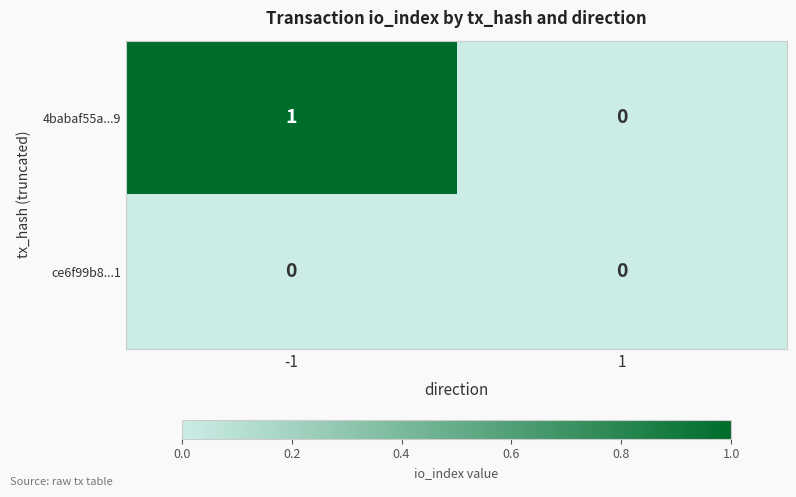

Which series has the largest total across all categories?

4babaf55a...9